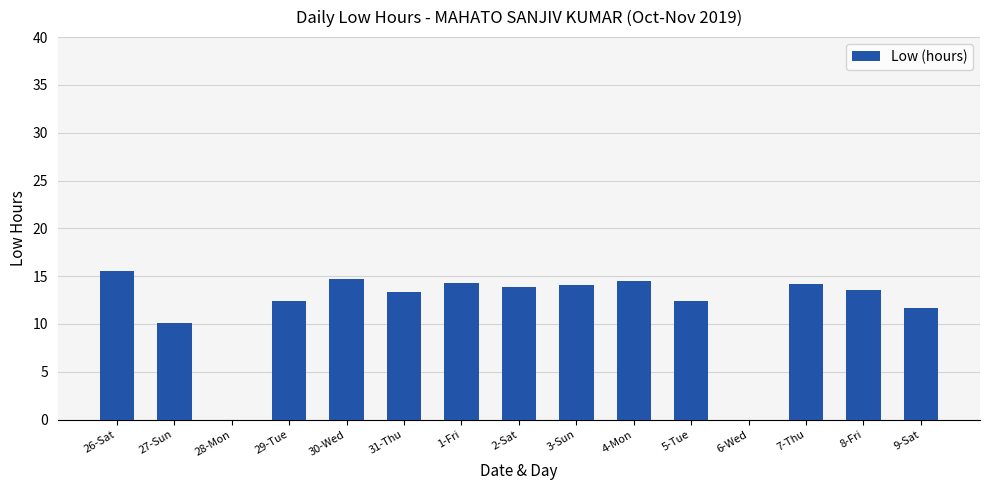

Where is the data nearest to the value 7?

27-Sun